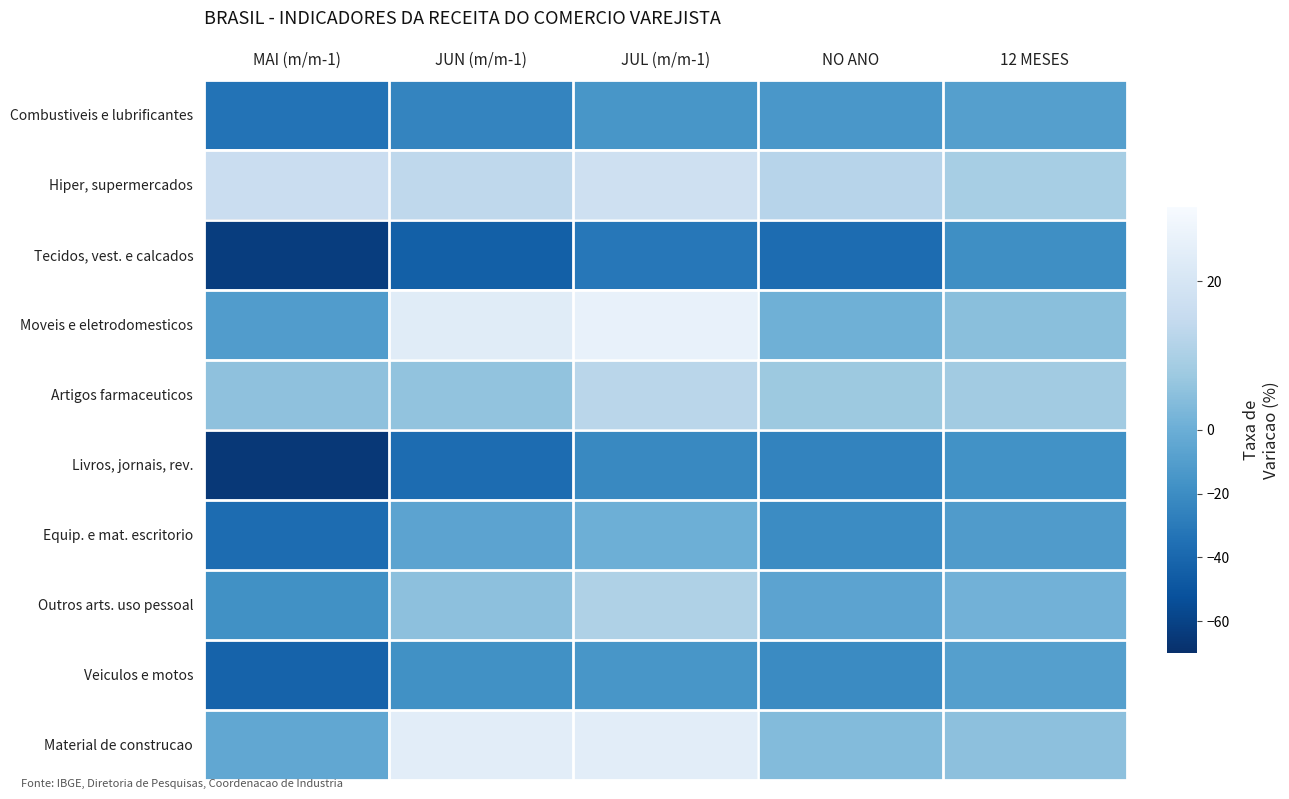

Which series has the largest range (max minus min)?

Livros, jornais, rev.